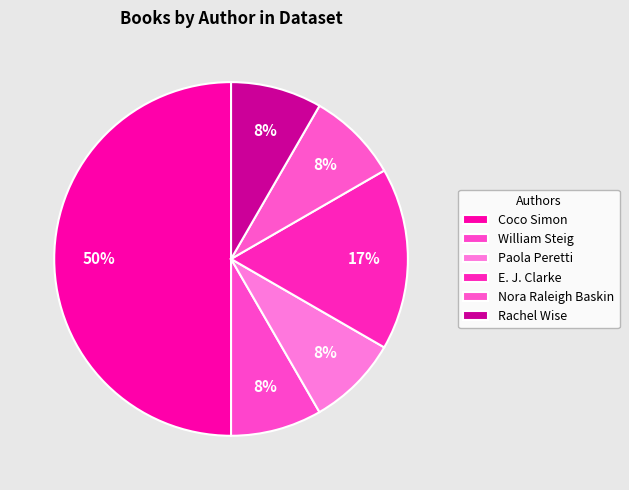

How many segments does this pie chart have?

6